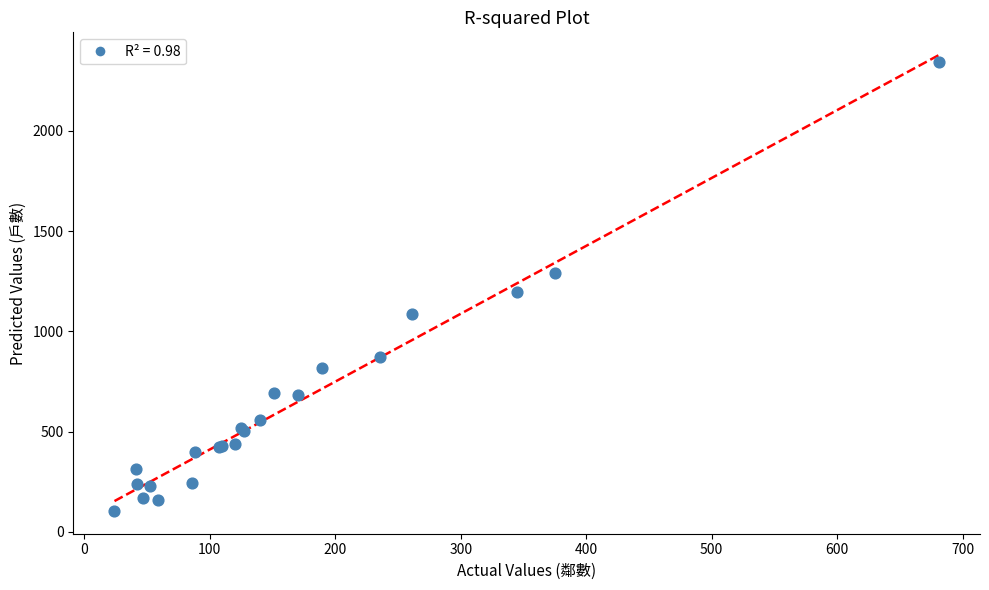

What Y value in the scatter plot is closest to 1225?

1195